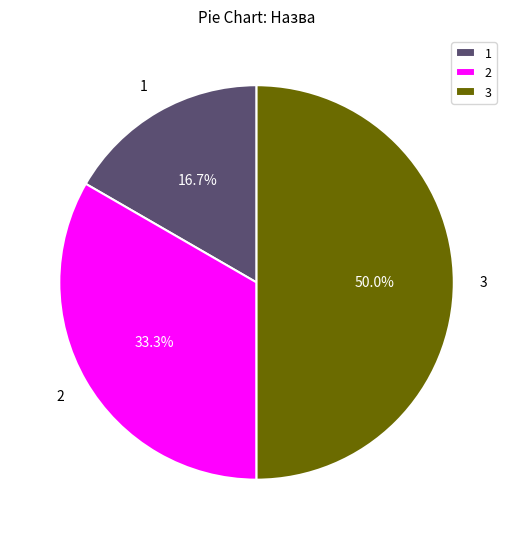

Rank the categories by value from highest to lowest.

3, 2, 1